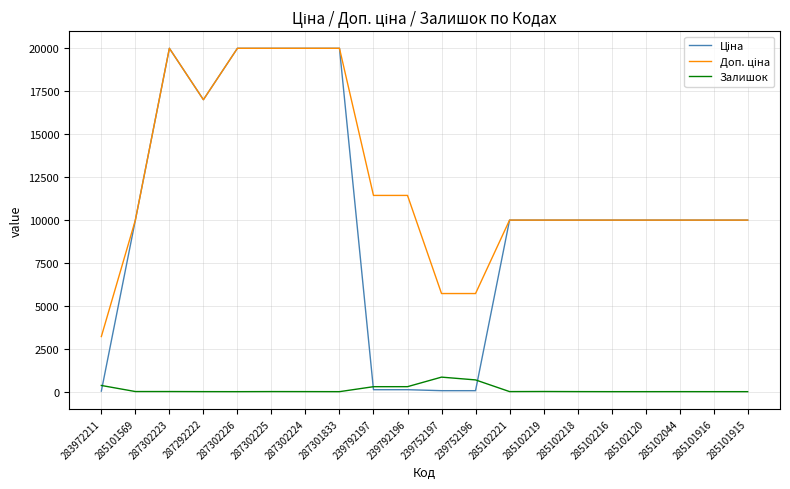

The Залишок series shows 3.0 at 285102218. True or false?

True